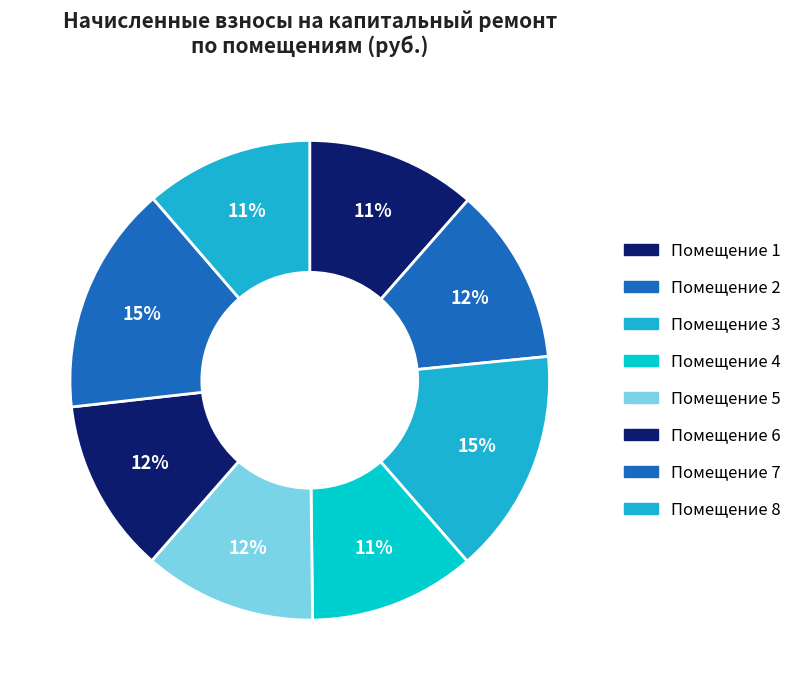

How many slices are in this pie chart?

8